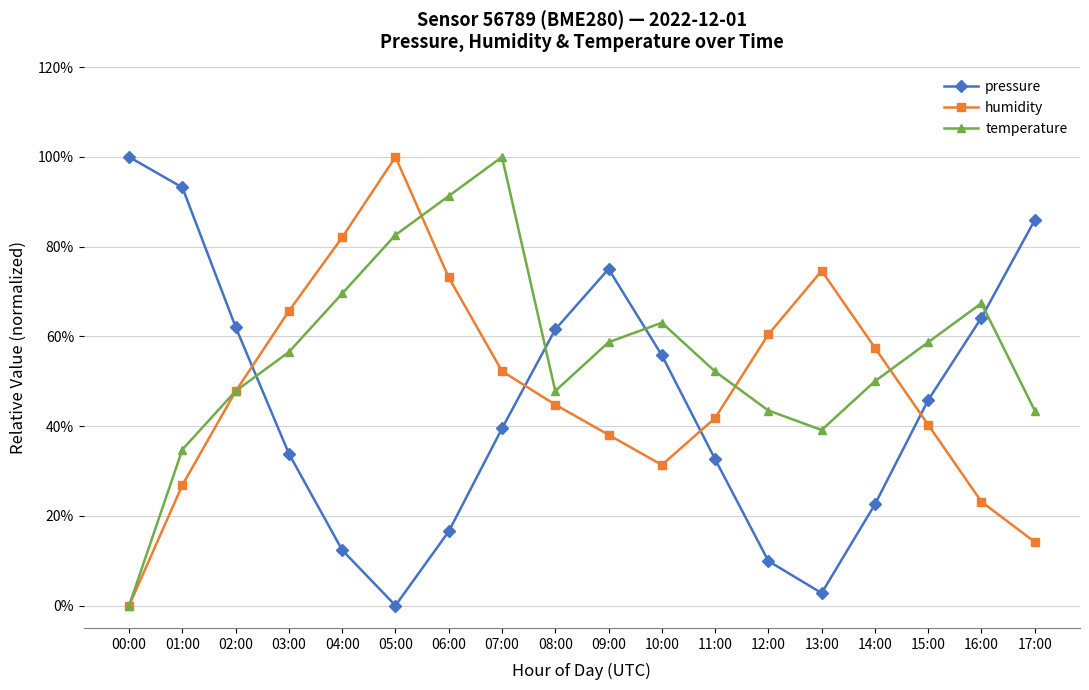

True or false: humidity and temperature cross at least once.

True